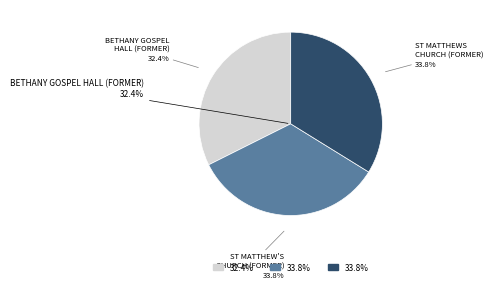

What is the ratio of the value at BETHANY GOSPEL HALL (FORMER) to the value at ST MATTHEW'S CHURCH OF ENGLAND (FORMER)?

1.0